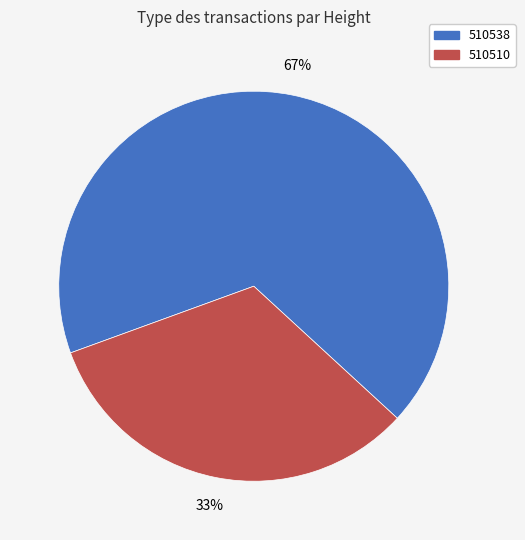

What is the smallest slice in the pie chart?

510510